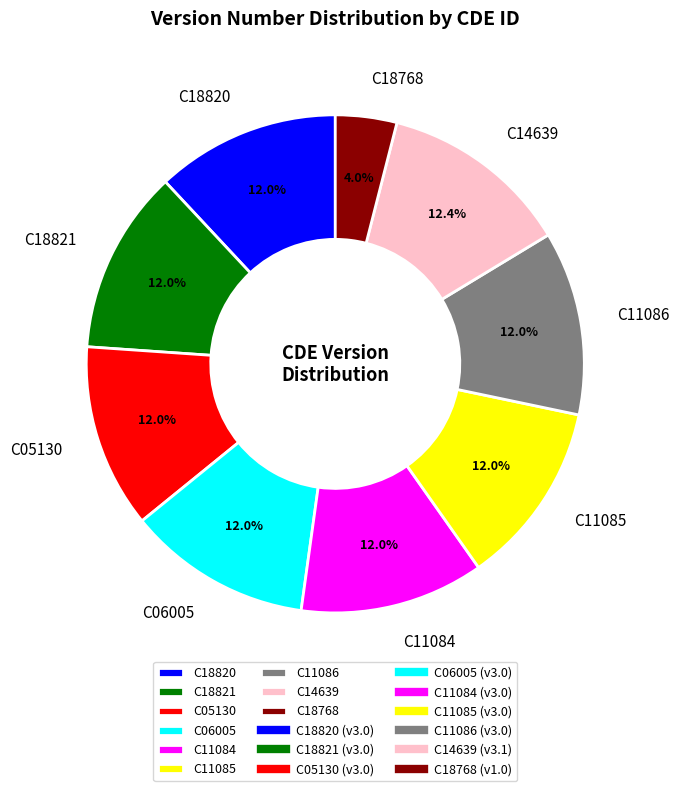

Does C18768 account for over 50% of the chart?

No